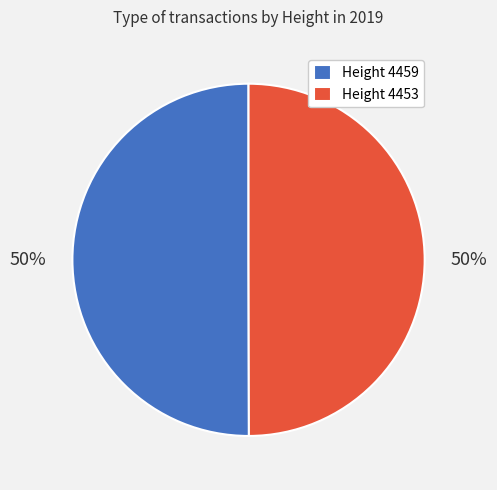

To the nearest percent, what is the average slice percentage?

50%